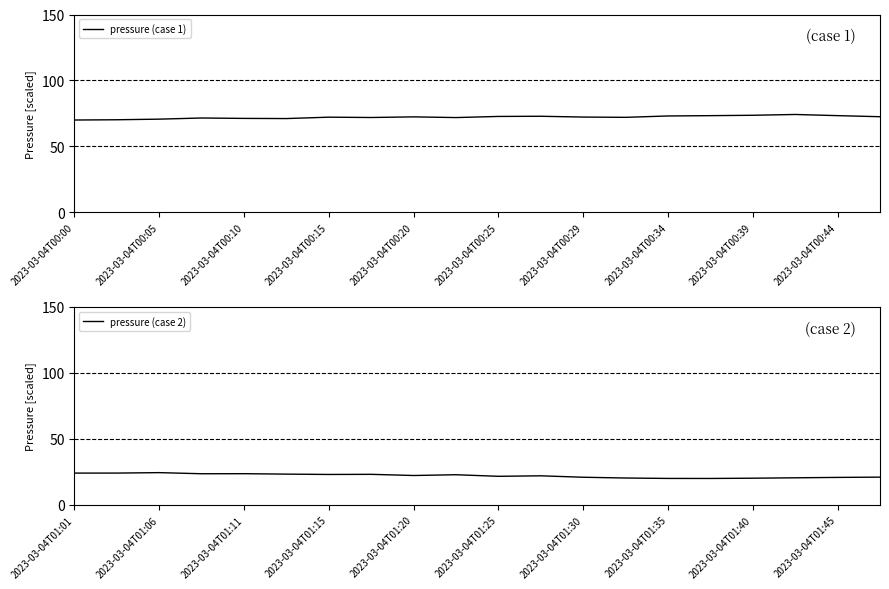

How many interior local peaks does the pressure (case 2) series have?

5